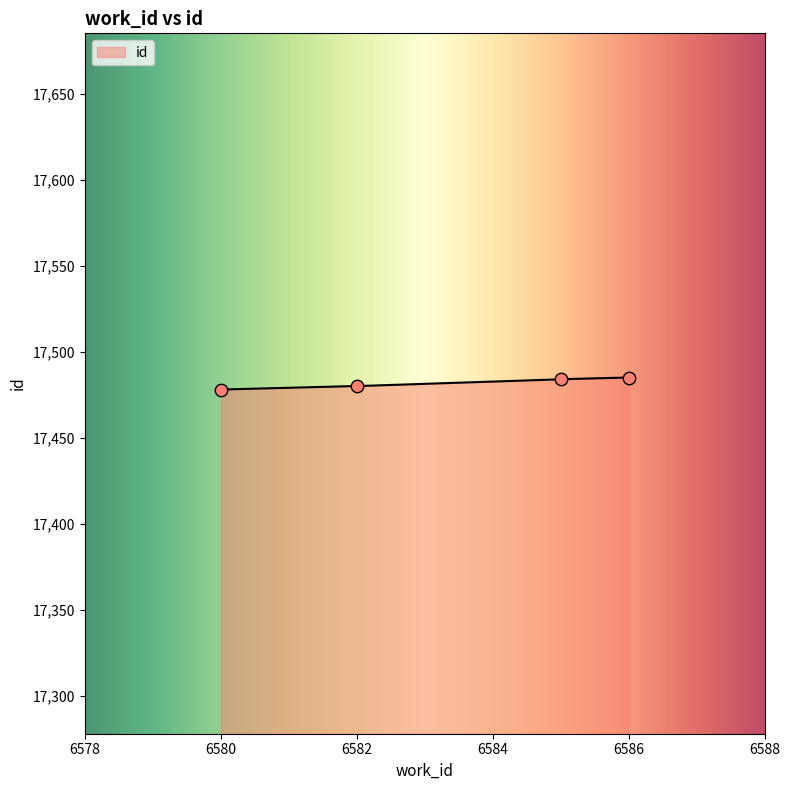

Approximately how many times larger is the value at 6585 compared to 6582?

1.0